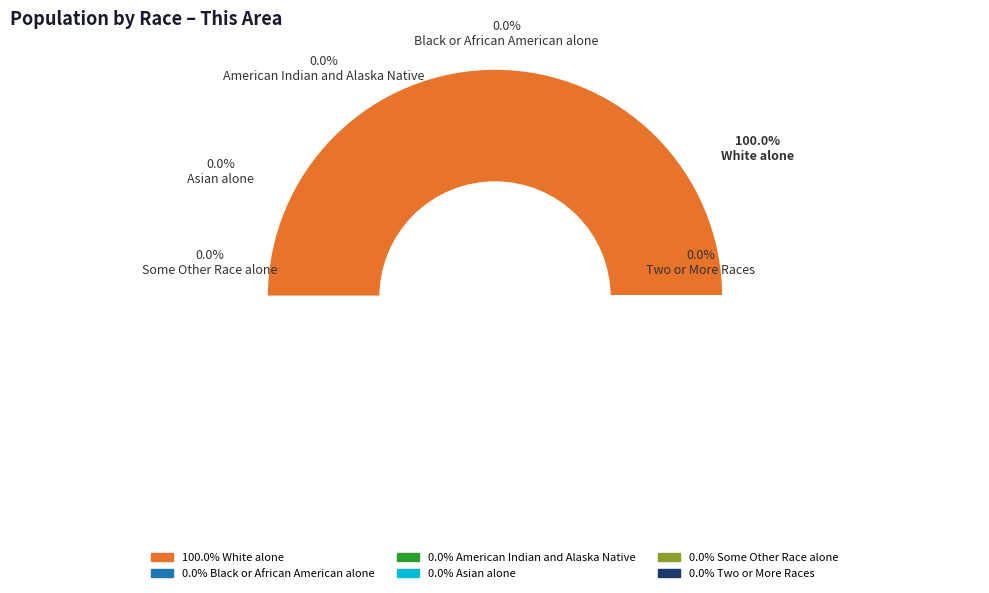

Which slice is the largest?

White alone